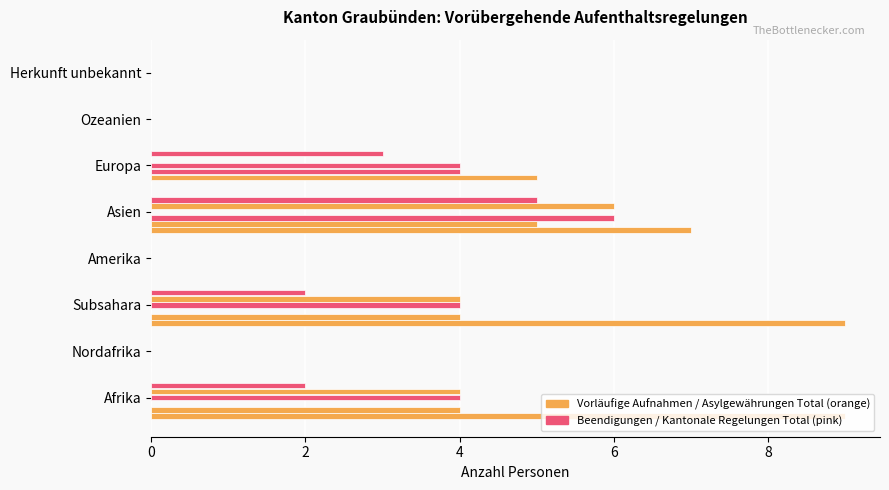

How many categories are shown in the chart?

8